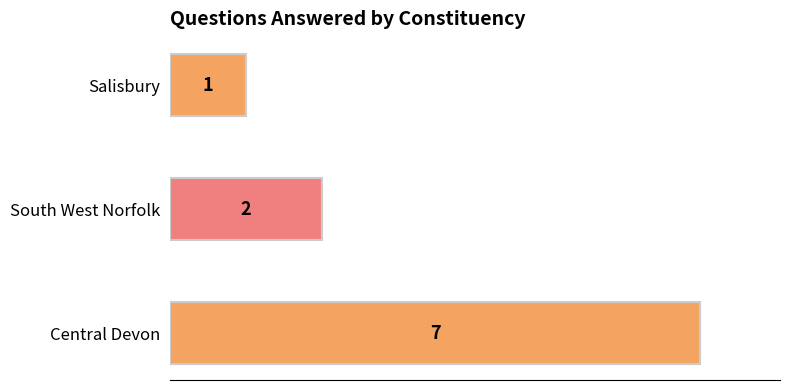

Reading bottom to top, what are all the values shown in this chart?

7	2	1